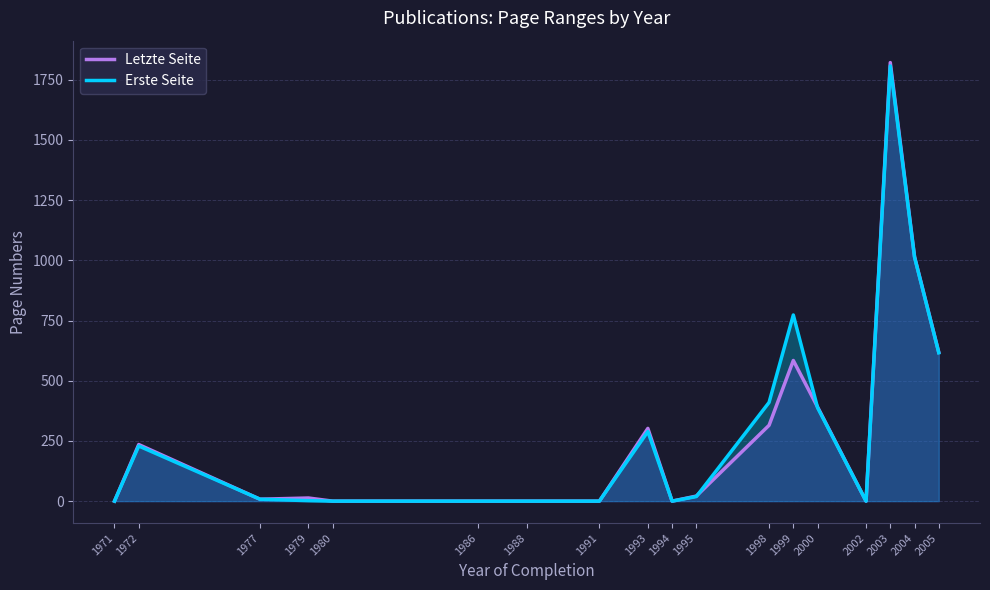

How many intersections are there between Erste Seite and Letzte Seite?

2